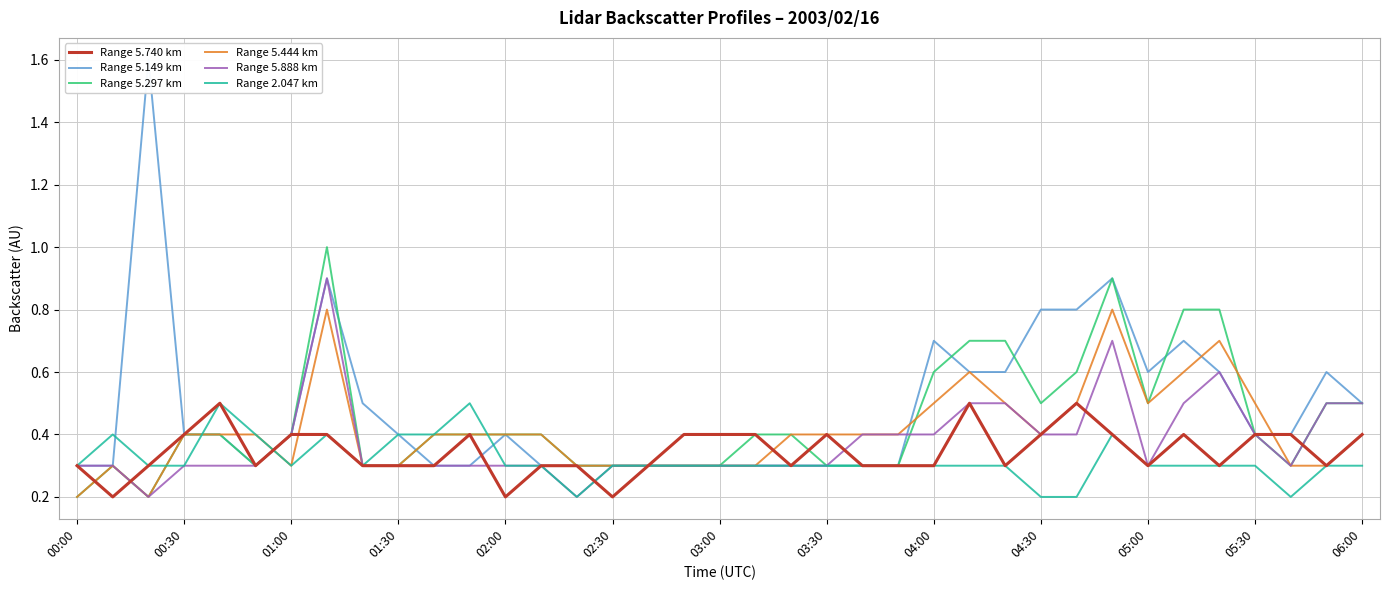

How many intersections are there between Range 5.297 km and Range 2.047 km?

4